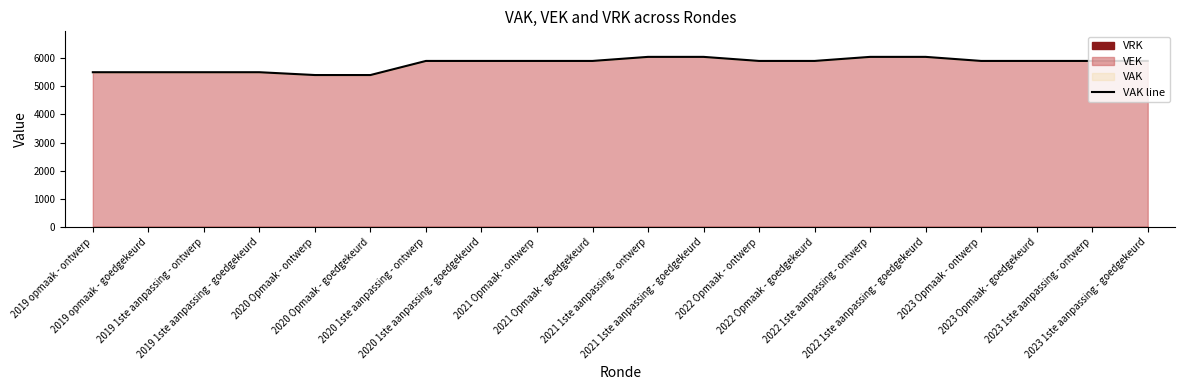

Which label corresponds to the smallest value in the chart?

2020 Opmaak - ontwerp